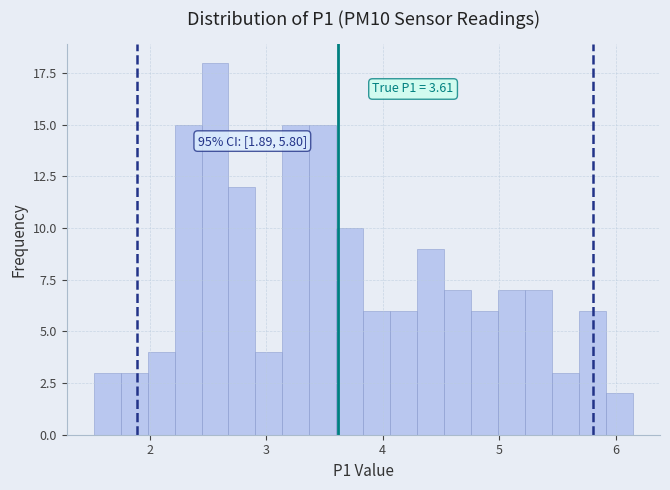

Around what value on the x-axis is the tallest bar? Give the approximate position of its centre, as read against the axis.

2.6